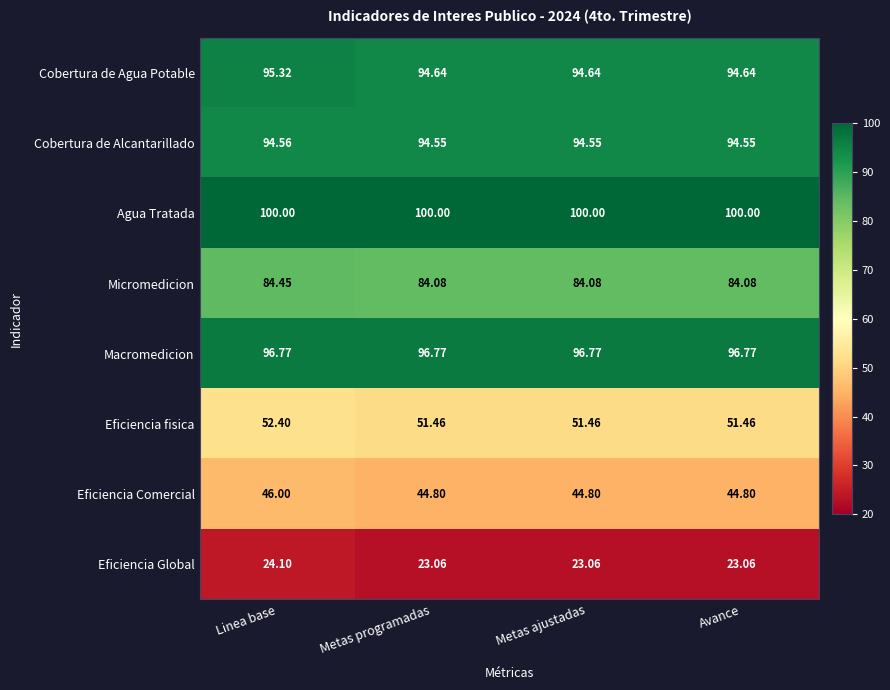

Which series has the largest range (max minus min)?

Eficiencia Comercial